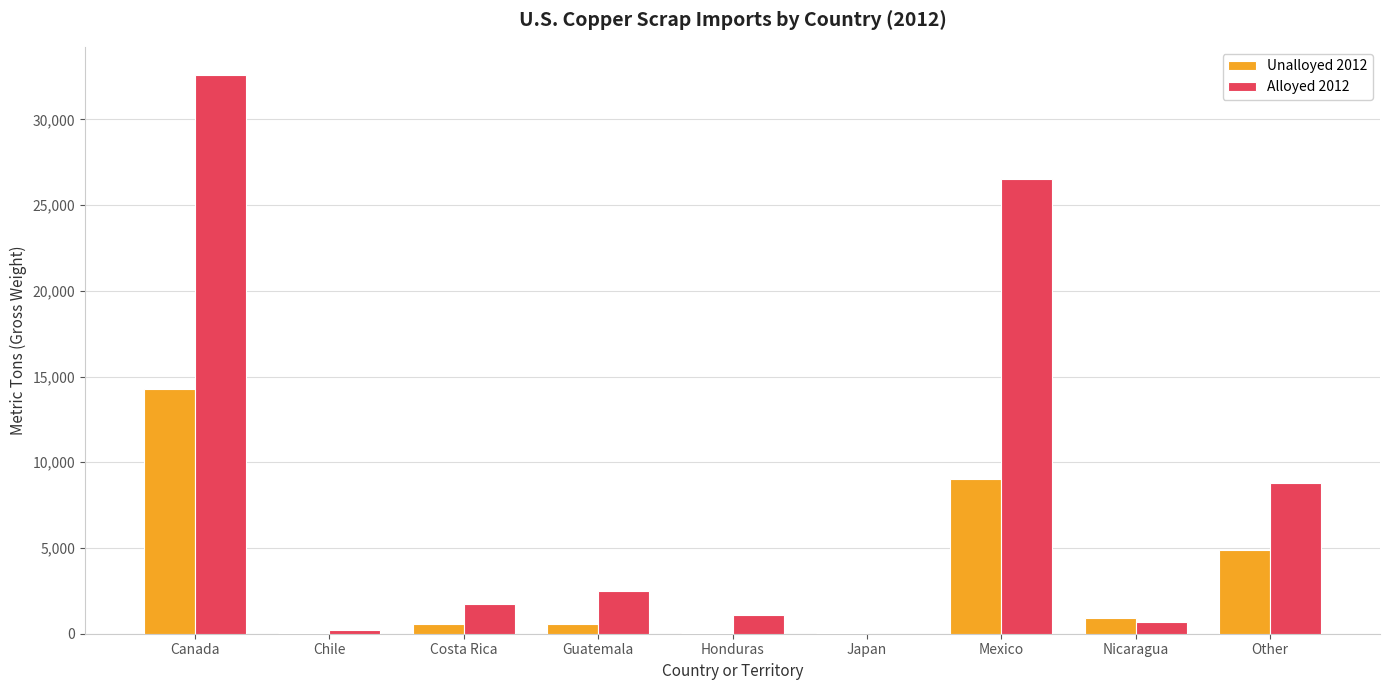

Which series has the largest total across all categories?

Alloyed 2012